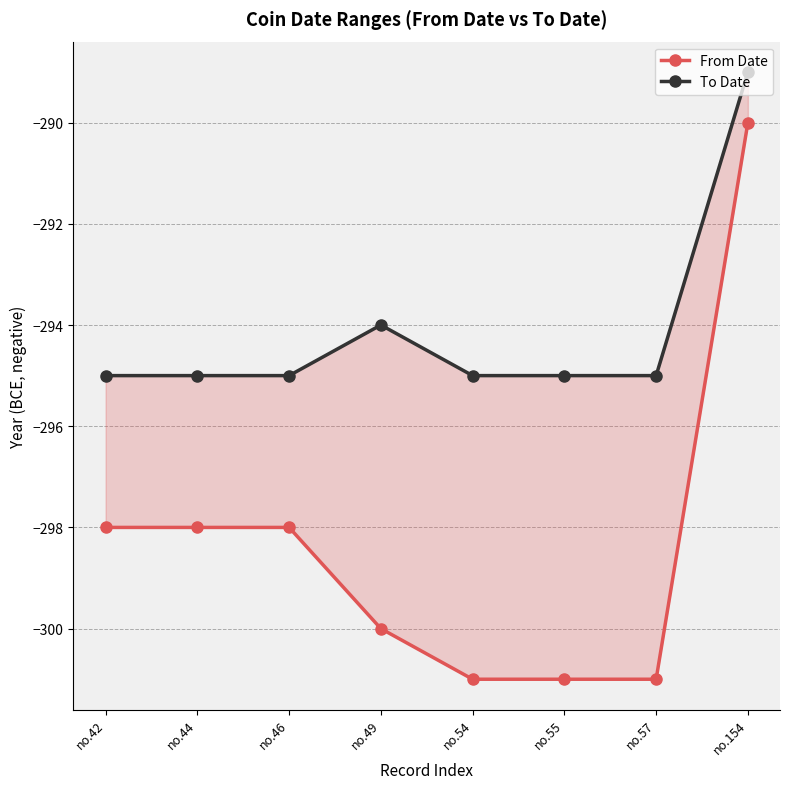

Reading left to right, what are all the values shown in this chart?

From Date: no.42=-298	no.44=-298	no.46=-298	no.49=-300	no.54=-301	no.55=-301	no.57=-301	no.154=-290
To Date: no.42=-295	no.44=-295	no.46=-295	no.49=-294	no.54=-295	no.55=-295	no.57=-295	no.154=-289